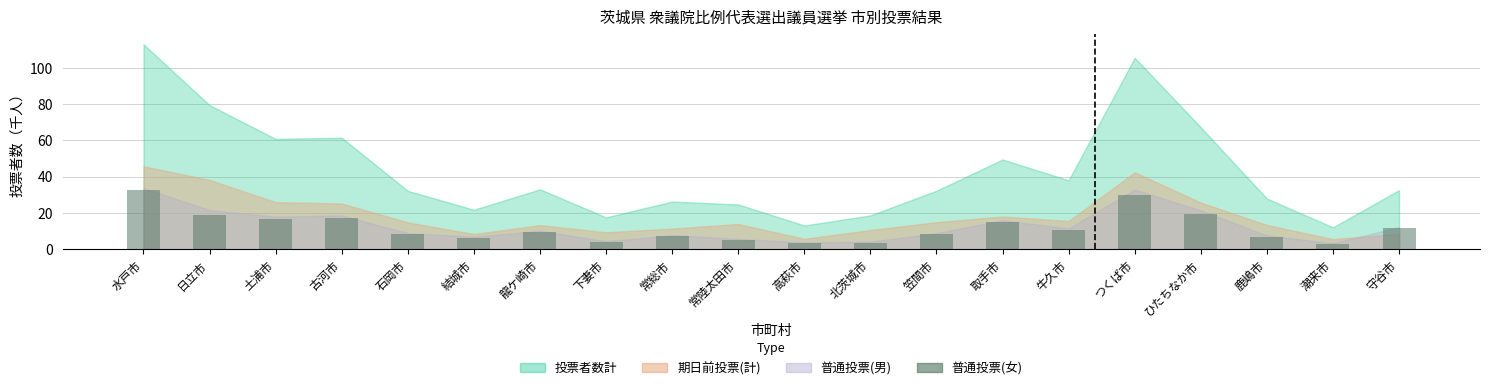

The value at ひたちなか市 is 19.7. True or false?

True